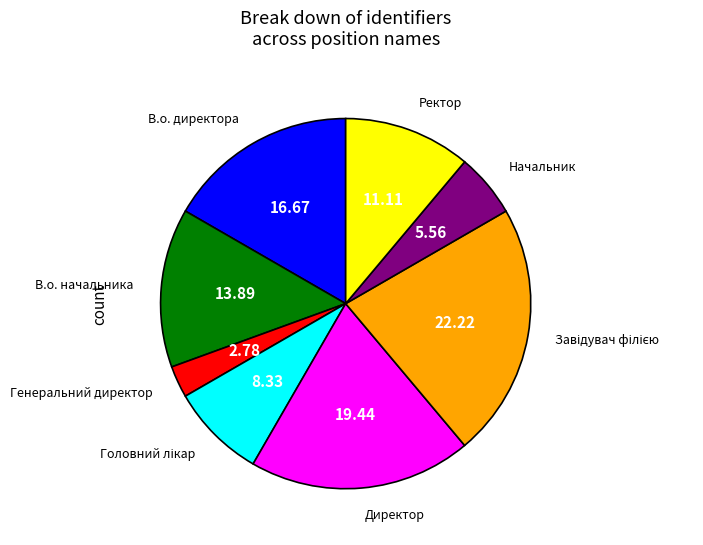

Is there any slice that represents more than half of the pie?

No